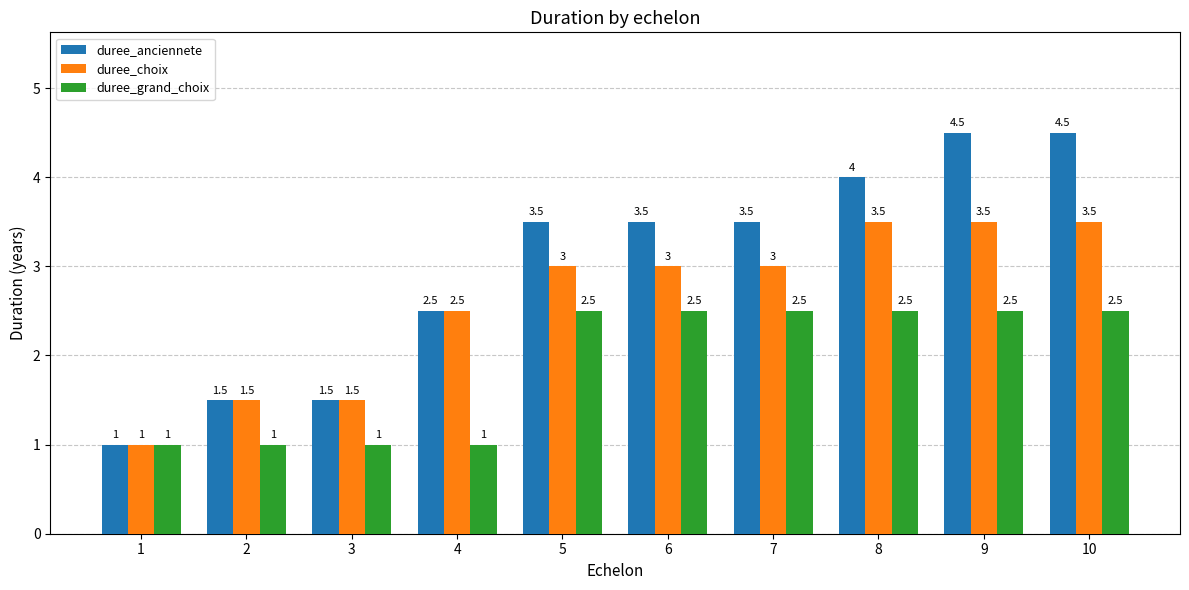

Reading right to left, transcribe all the data shown in this chart.

duree_anciennete: 4.5	4.5	4.0	3.5	3.5	3.5	2.5	1.5	1.5	1.0
duree_choix: 3.5	3.5	3.5	3.0	3.0	3.0	2.5	1.5	1.5	1.0
duree_grand_choix: 2.5	2.5	2.5	2.5	2.5	2.5	1.0	1.0	1.0	1.0